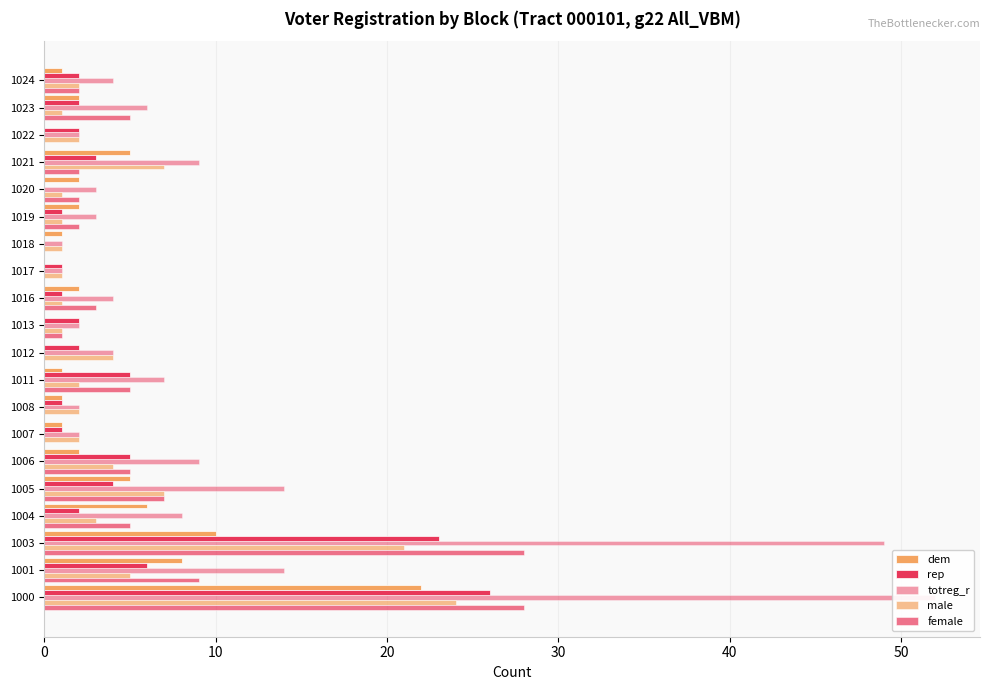

What is the average value of the dem series?

4